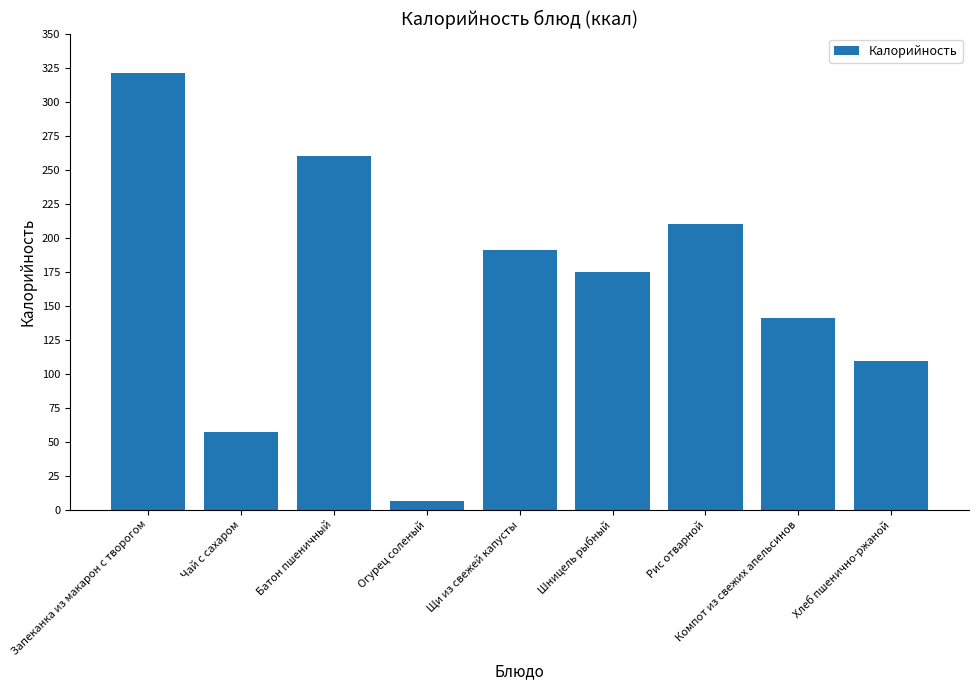

Is it true that the value at Рис отварной is 279.6?

False